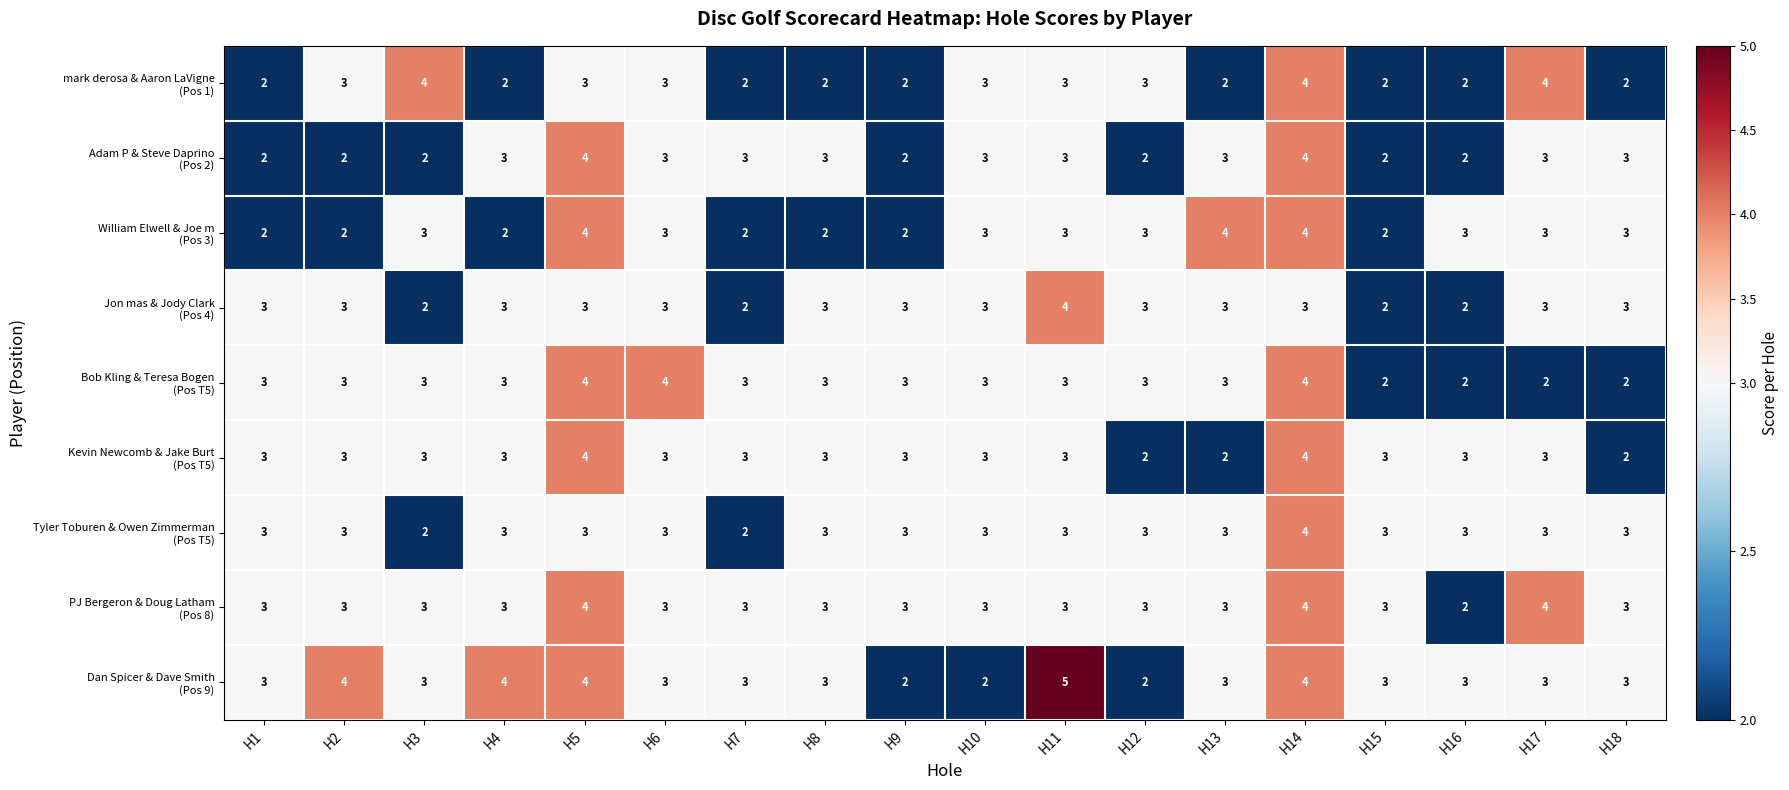

What is the maximum value shown in the chart?

5